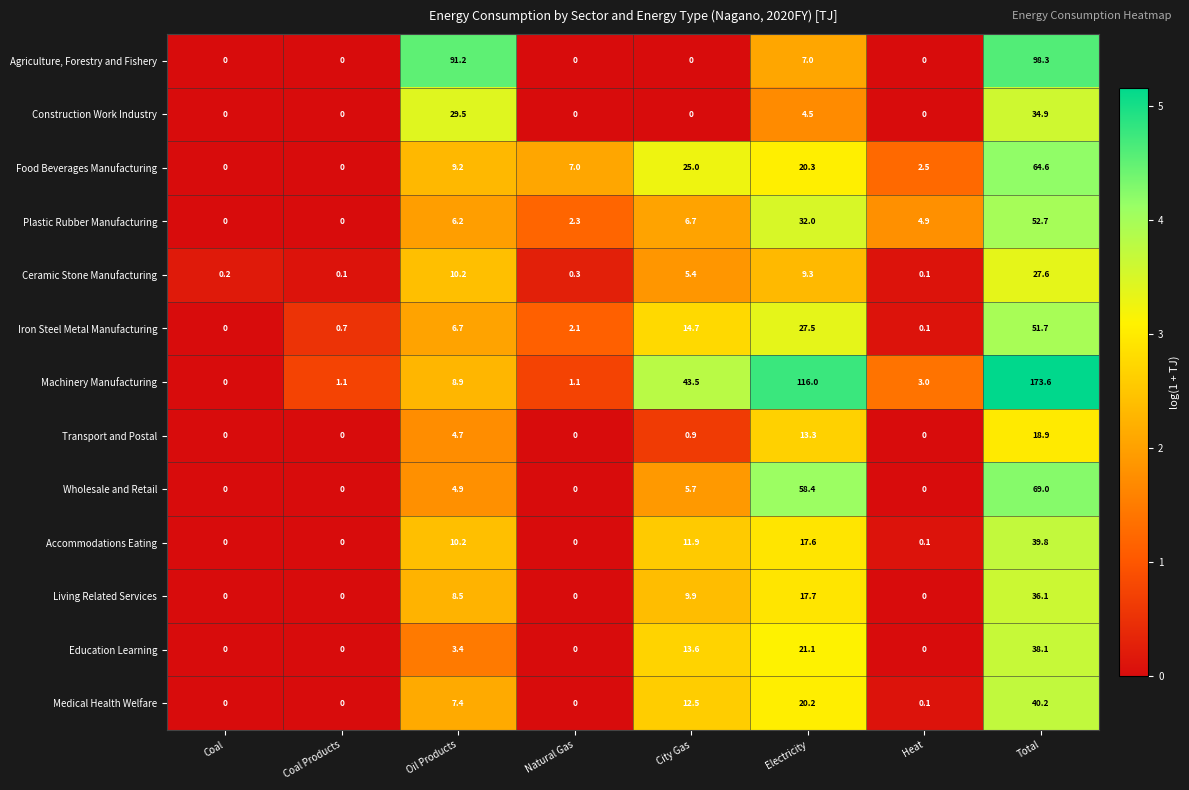

How many series are shown in this chart?

13